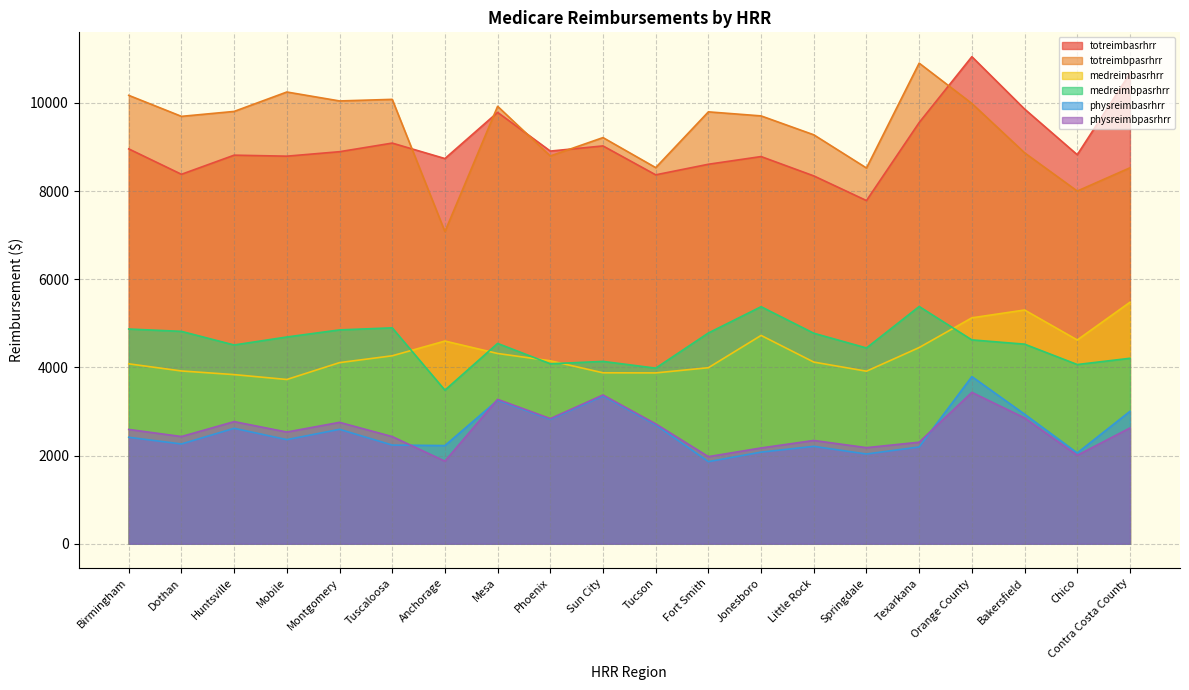

True or false: totreimbasrhrr has a value of 8906.7 at Phoenix.

True